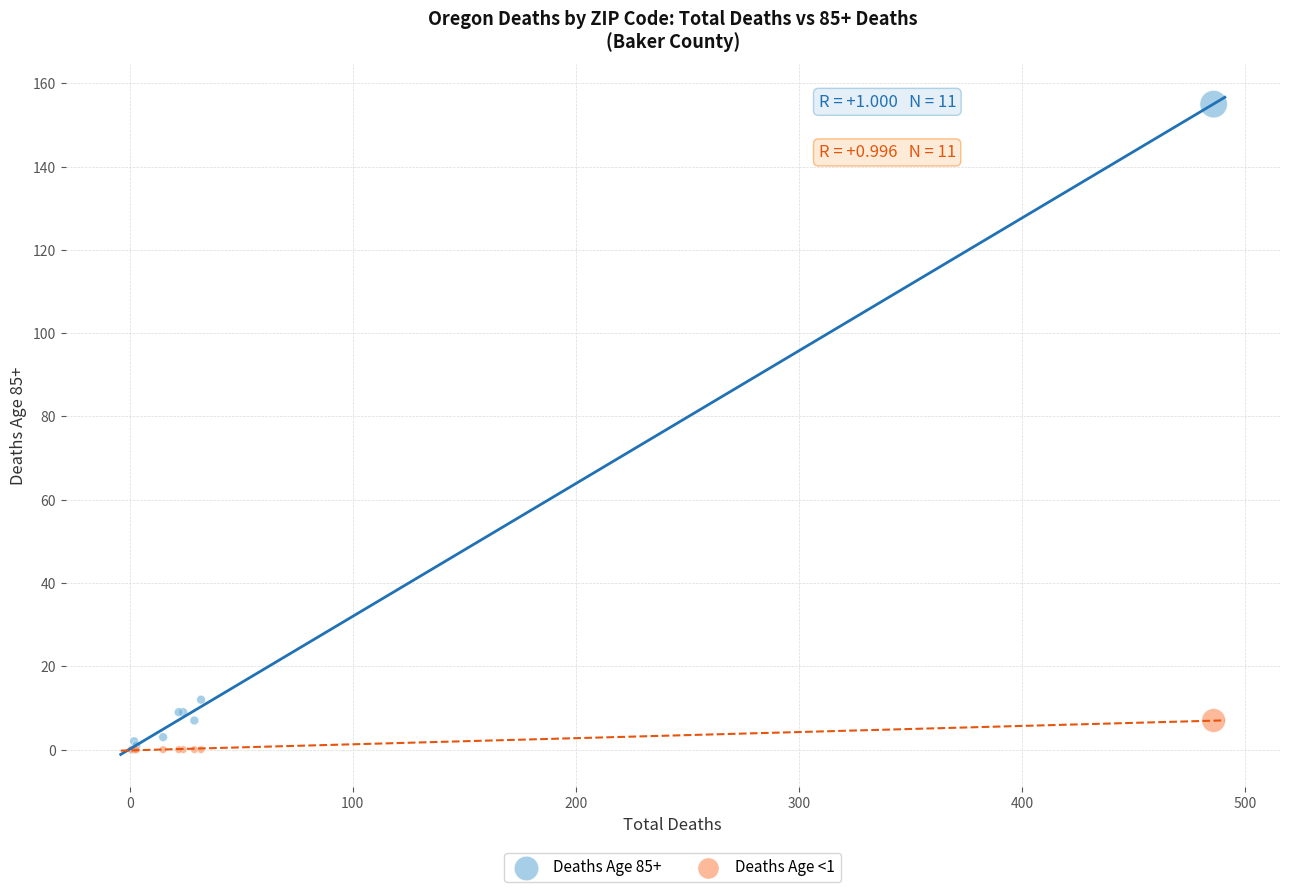

Across all series, what Y value is closest to 77?

12